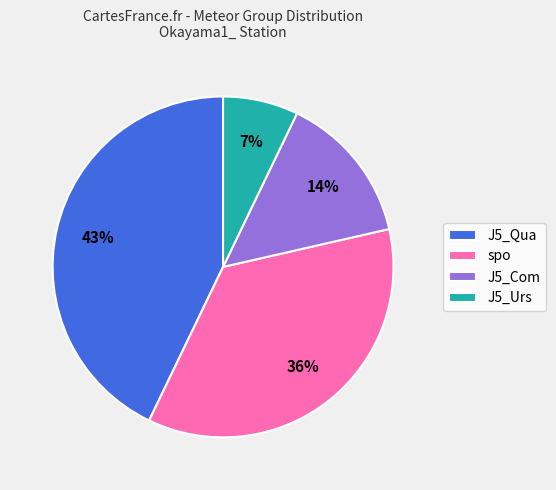

To the nearest percent, what portion does J5_Com represent?

14%